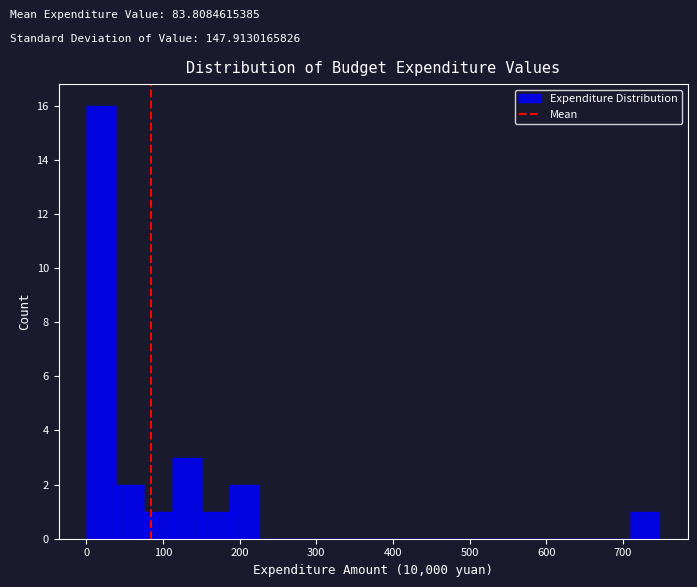

Read against the x-axis, roughly where is the centre of the tallest bar?

20